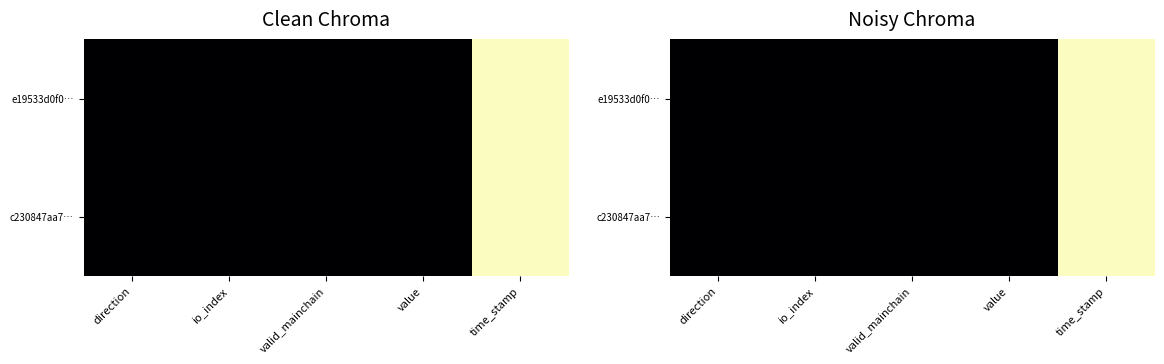

Where is c230847aa7… nearest to the value 0?

valid_mainchain